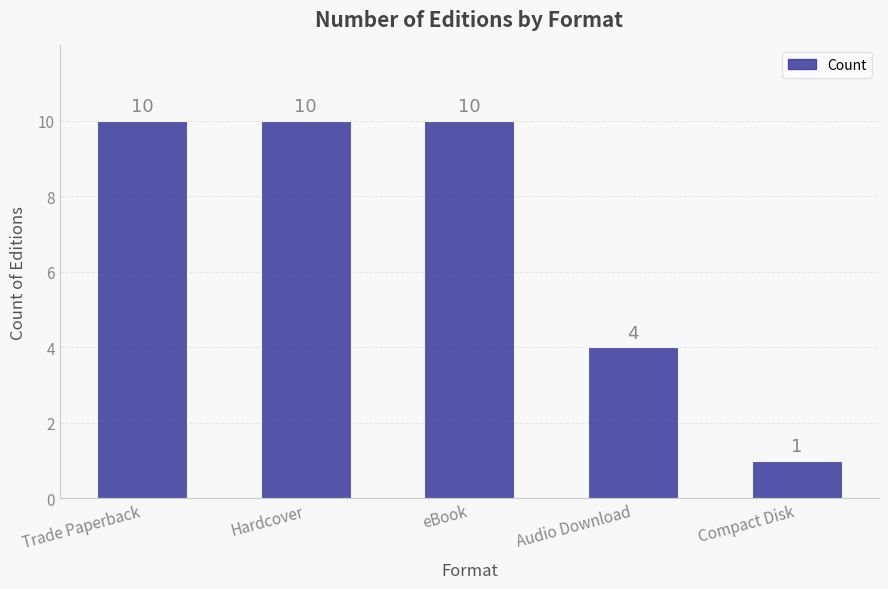

Count the values in the range 4 to 10.

4